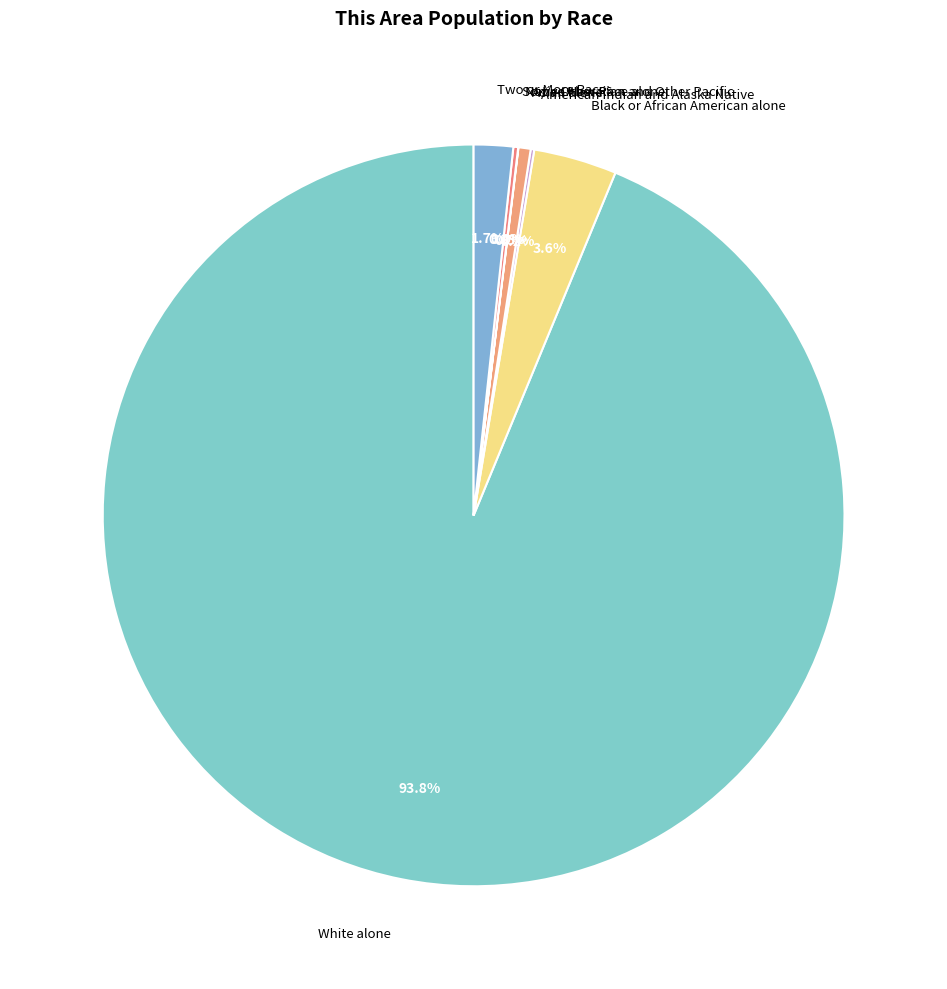

To the nearest percent, what is the combined percentage of Black or African American alone and White alone?

97%